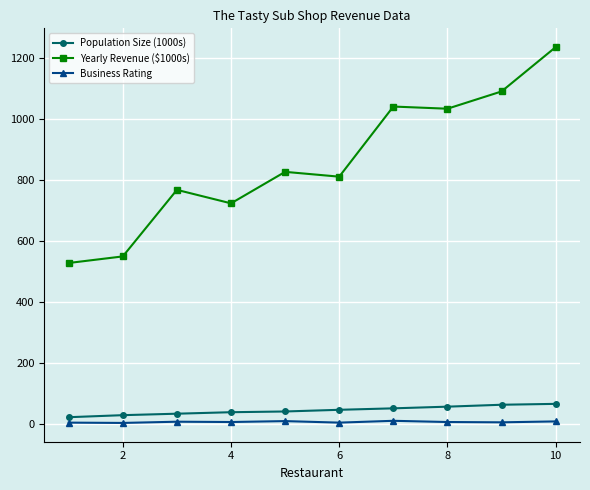

How many data points does each series have?

10